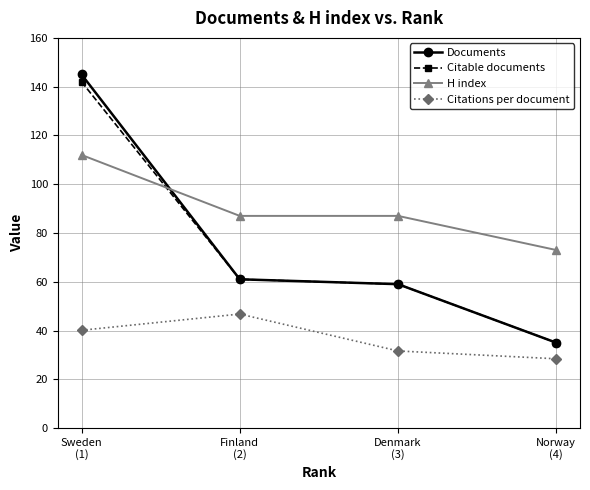

Is it true that Citable documents equals 142.0 at Sweden
(1)?

True